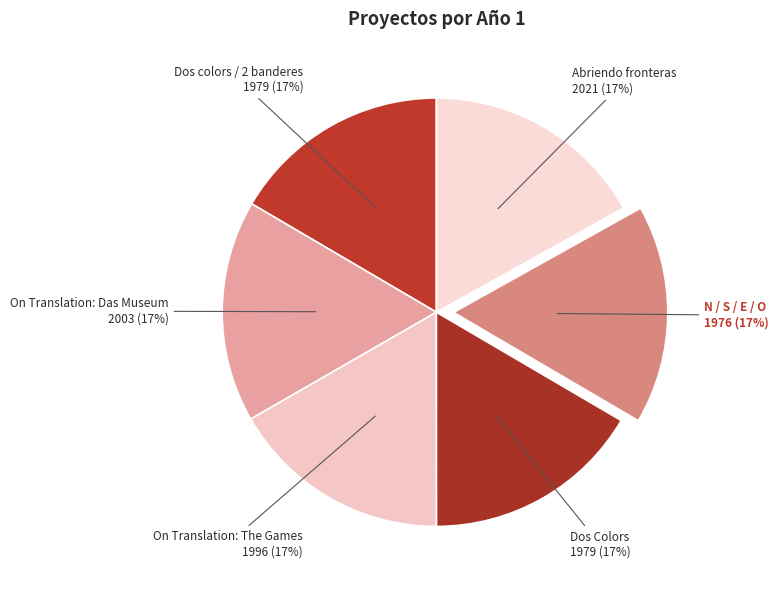

To the nearest percent, what percentage of the pie is Dos Colors?

17%